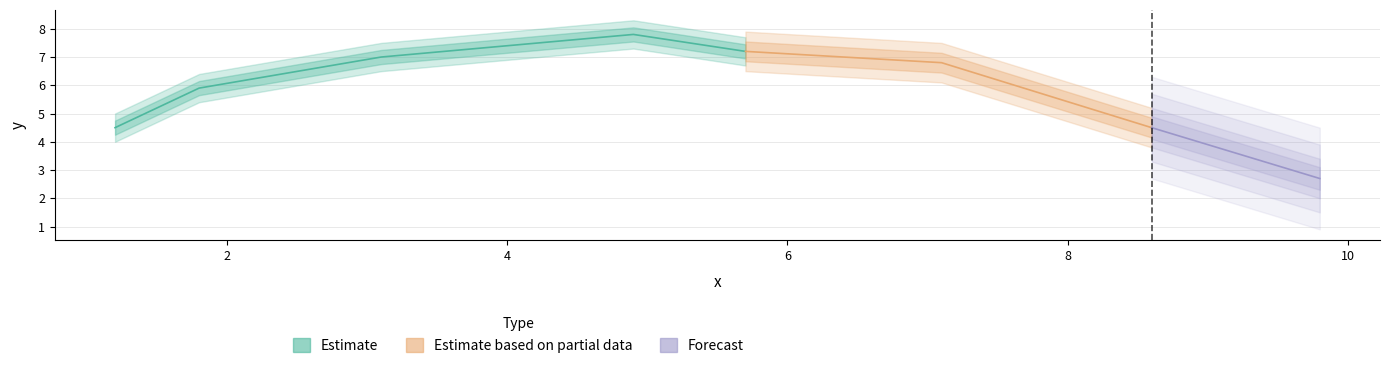

What is the greatest value displayed?

7.8